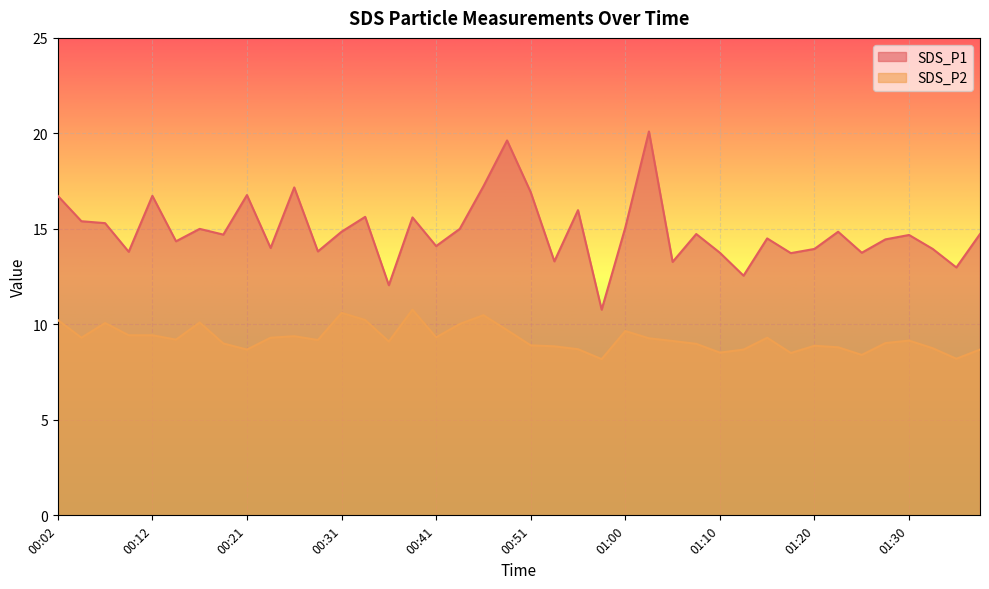

What is the value of the SDS_P1 point at the 1st from the left?

16.7